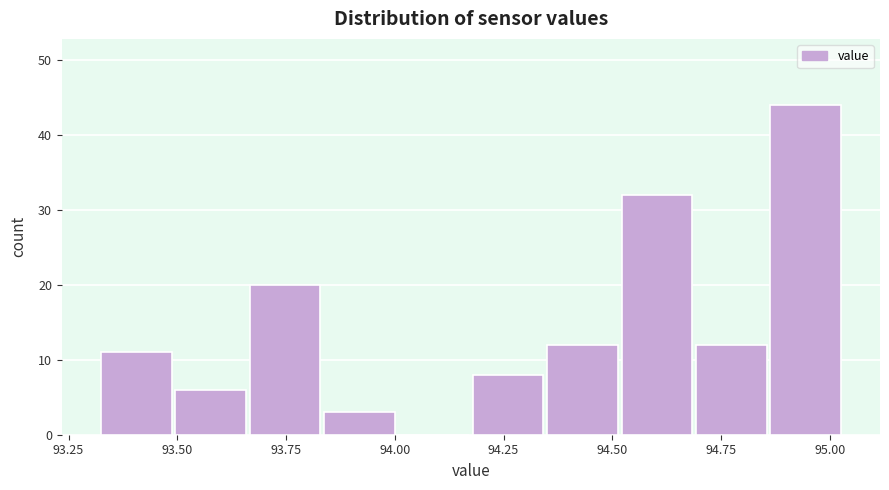

Read against the x-axis, roughly where is the centre of the tallest bar?

94.95